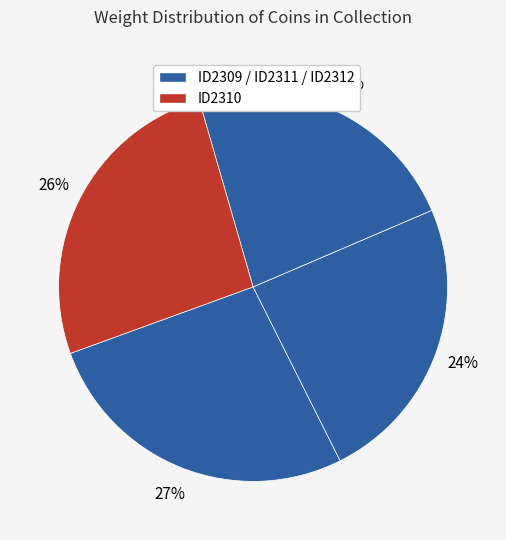

Is there a majority slice in this chart?

No